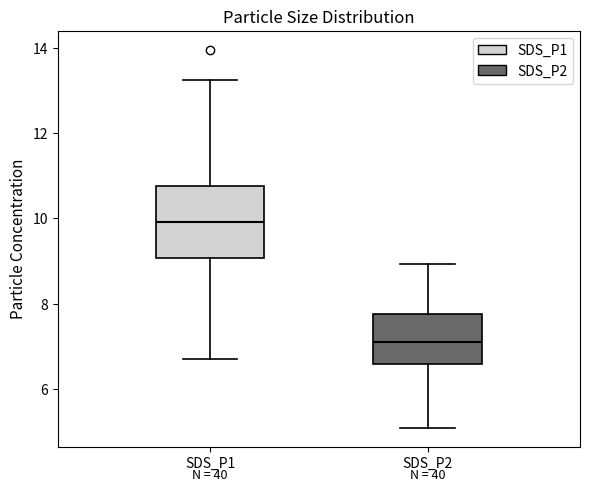

Which box has the lowest median line?

SDS_P2